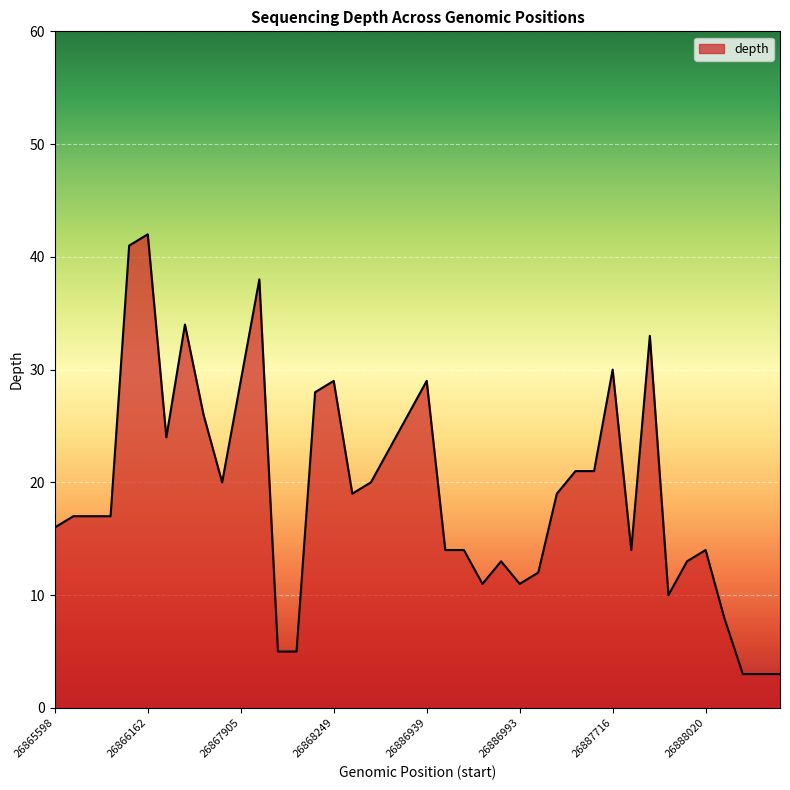

What is the greatest value displayed?

42